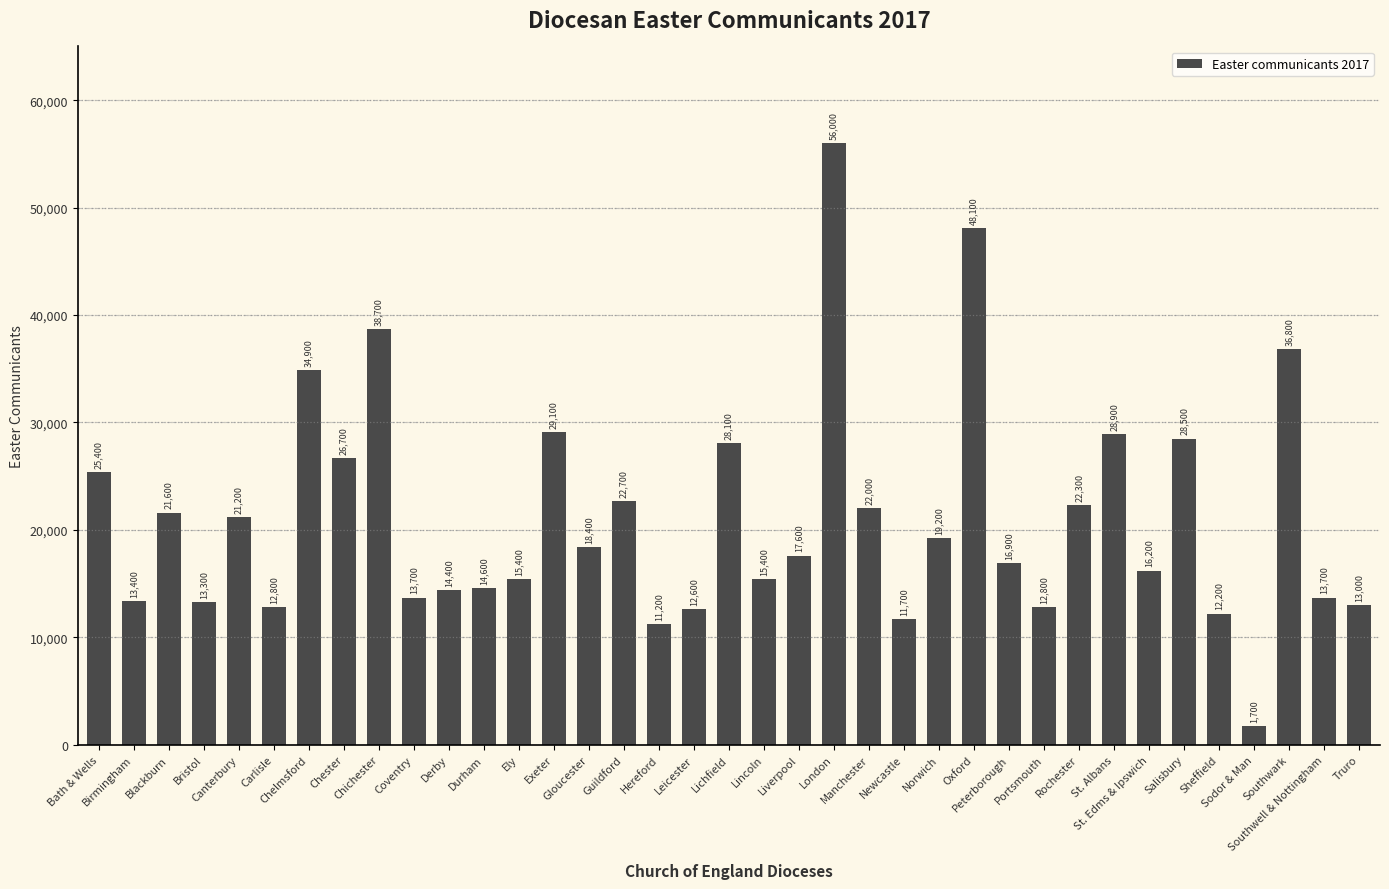

Count the number of data series in this chart.

1